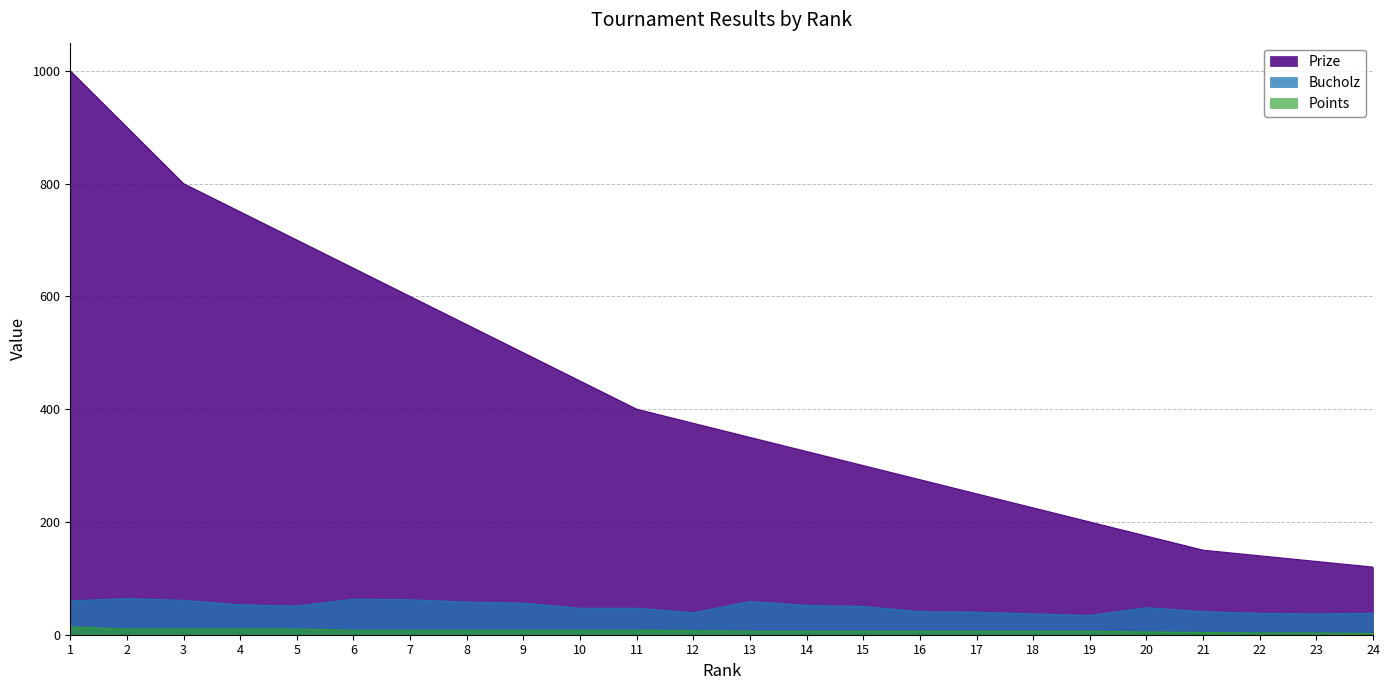

What are all the series names shown in the legend?

Prize, Bucholz, Points